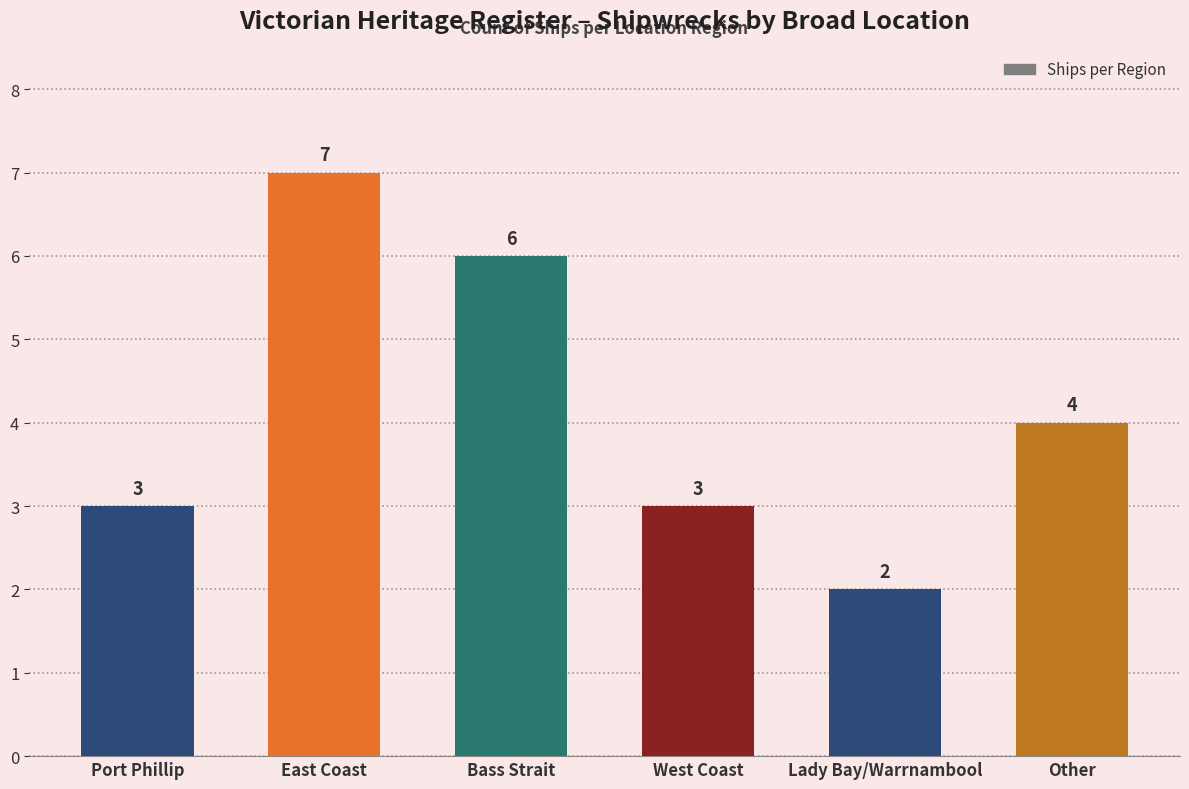

Where does the data first go above 4?

East Coast